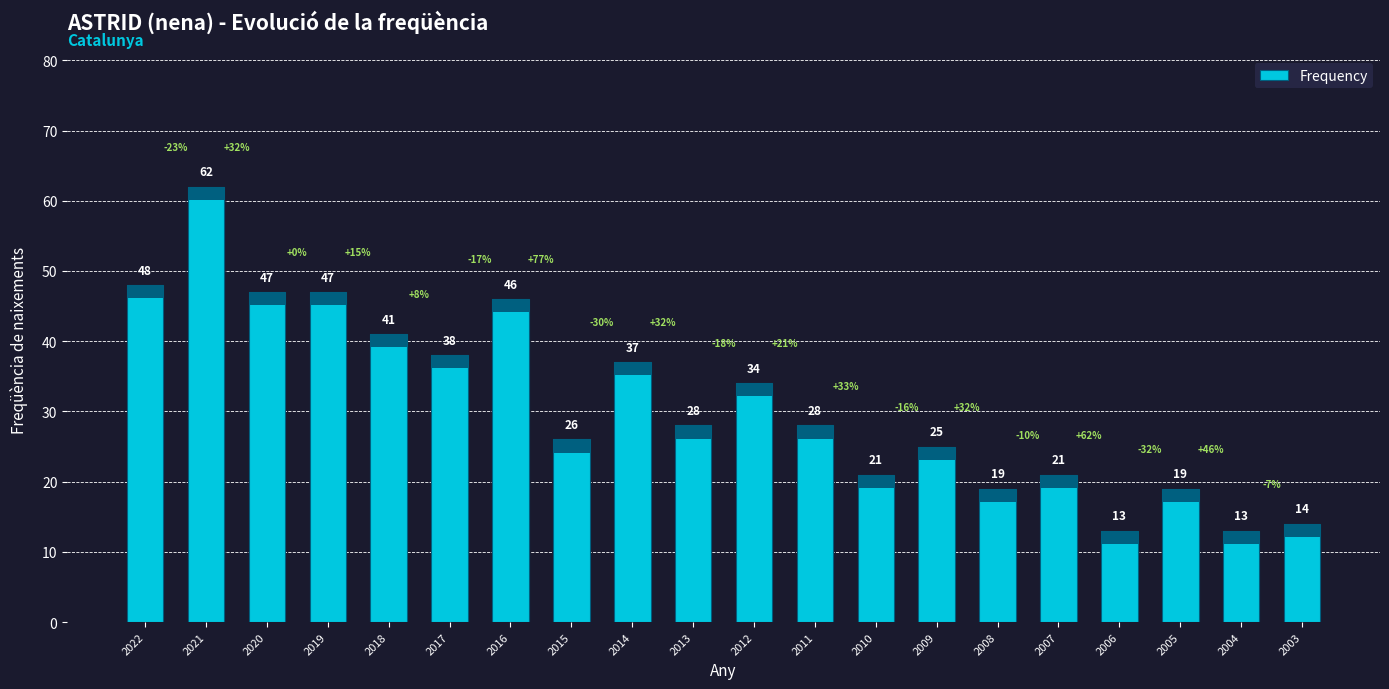

True or false: the data shows 21 at 2007.

True